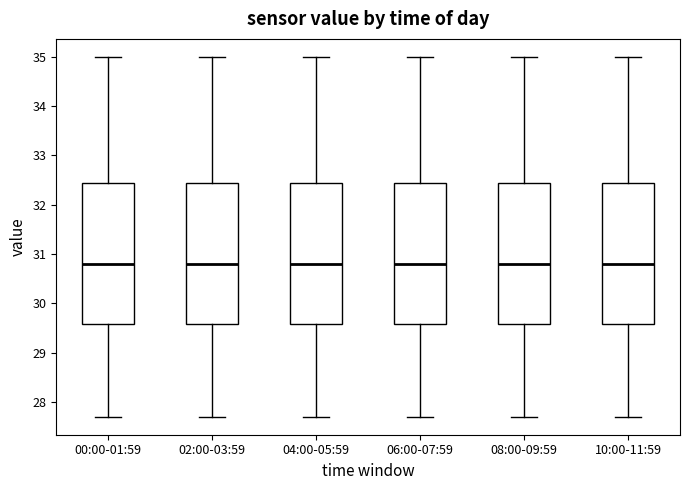

Reading left to right, read every box against the y-axis: the position of its median line, the range the box covers, and the ends of its whiskers. The values are not printed on the chart, so give them approximately, as read against the axis.

00:00-01:59: median 30.8, box 29.6 to 32.5, whiskers 27.7 to 35.0
02:00-03:59: median 30.8, box 29.6 to 32.5, whiskers 27.7 to 35.0
04:00-05:59: median 30.8, box 29.6 to 32.5, whiskers 27.7 to 35.0
06:00-07:59: median 30.8, box 29.6 to 32.5, whiskers 27.7 to 35.0
08:00-09:59: median 30.8, box 29.6 to 32.5, whiskers 27.7 to 35.0
10:00-11:59: median 30.8, box 29.6 to 32.5, whiskers 27.7 to 35.0